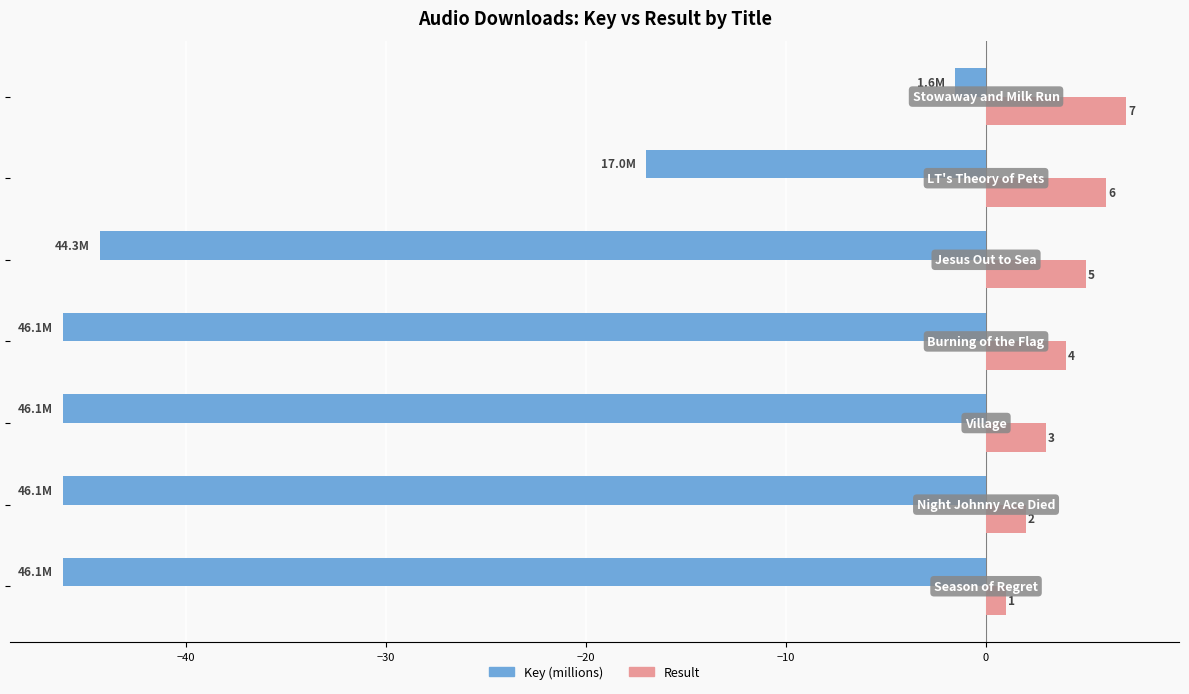

What is the minimum value for Result?

1.0